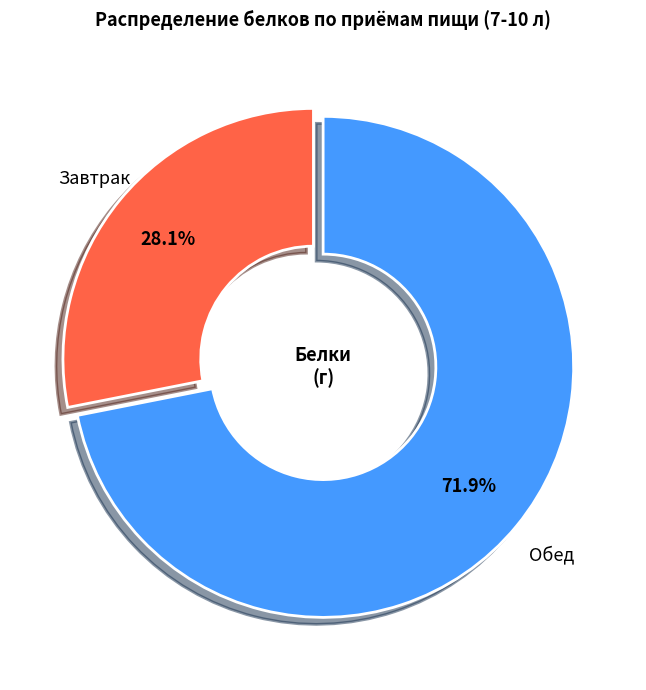

Which slice is the smallest?

Завтрак